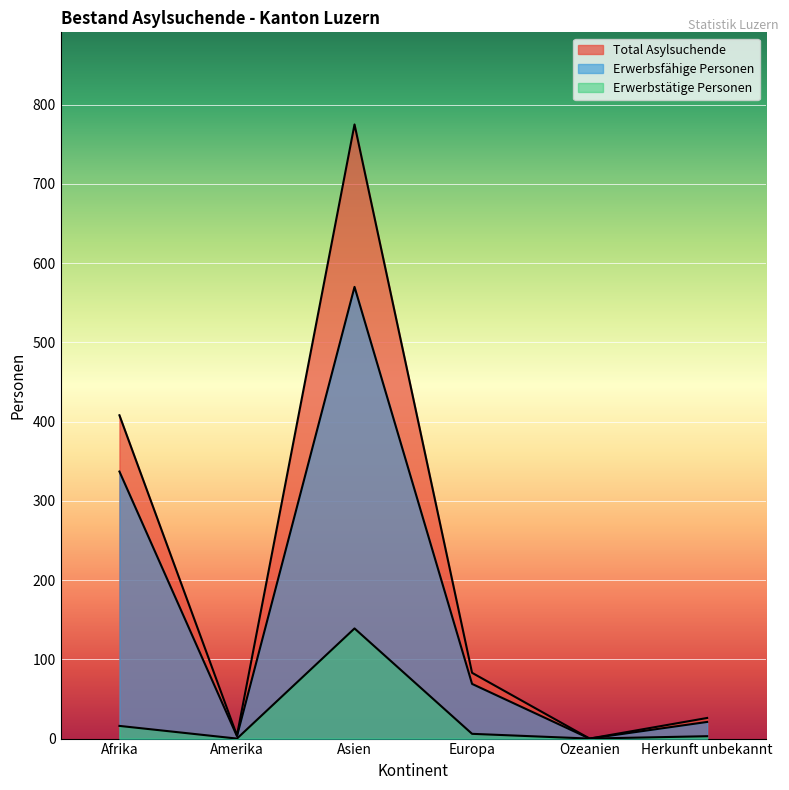

Which series has the largest total across all categories?

Total Asylsuchende